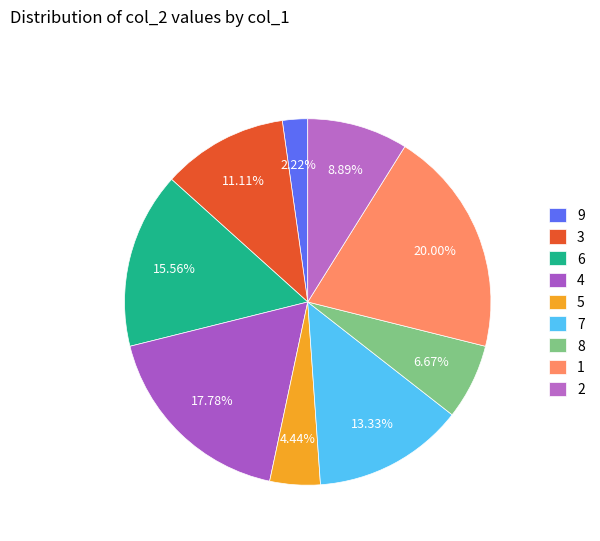

Count the number of slices in the pie.

9